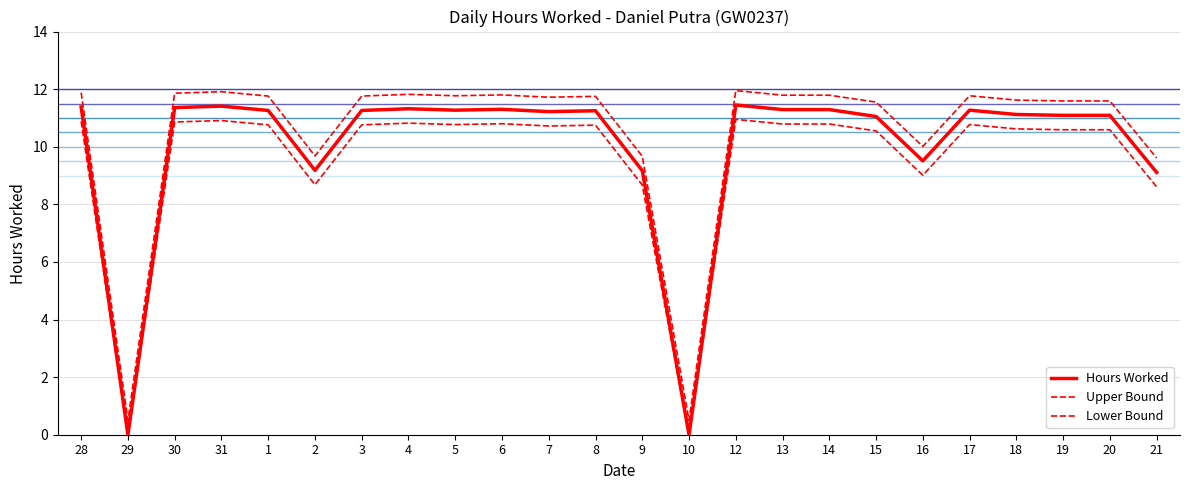

Where is the first local minimum for Upper Bound?

29